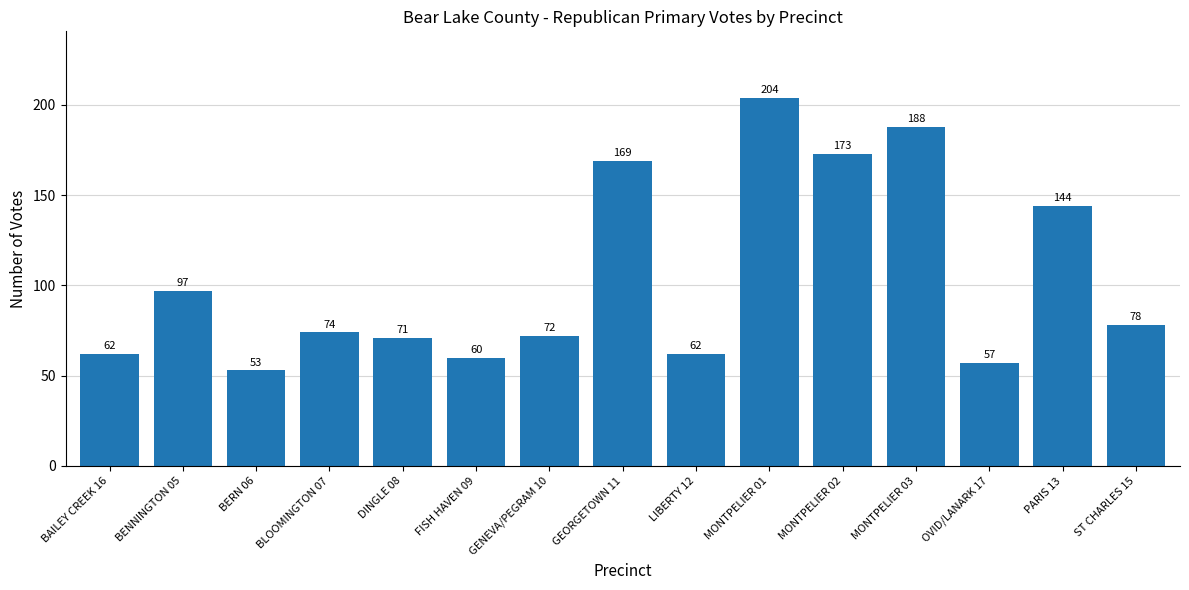

What is the smallest value displayed?

53